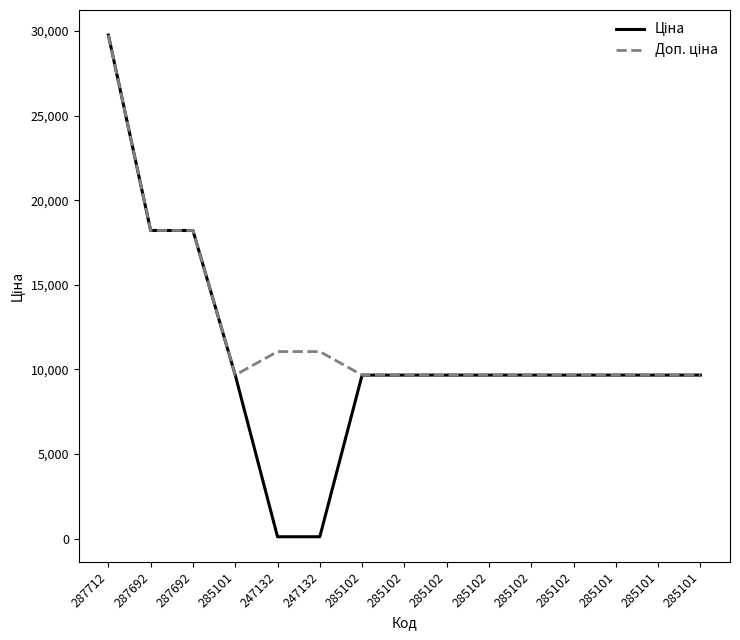

Which category has the lowest value across all series?

247132